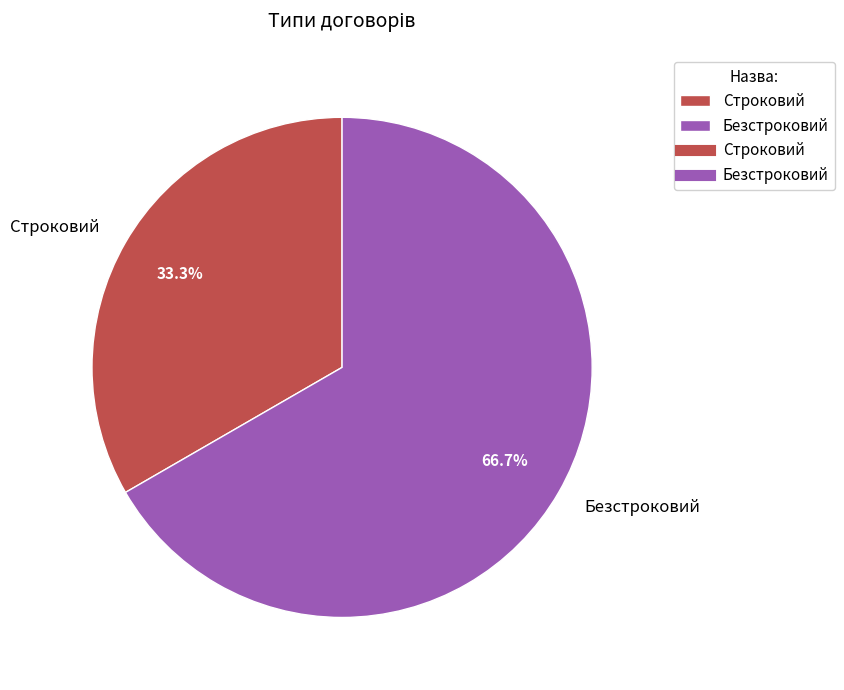

Rank the categories by value from highest to lowest.

Безстроковий, Строковий